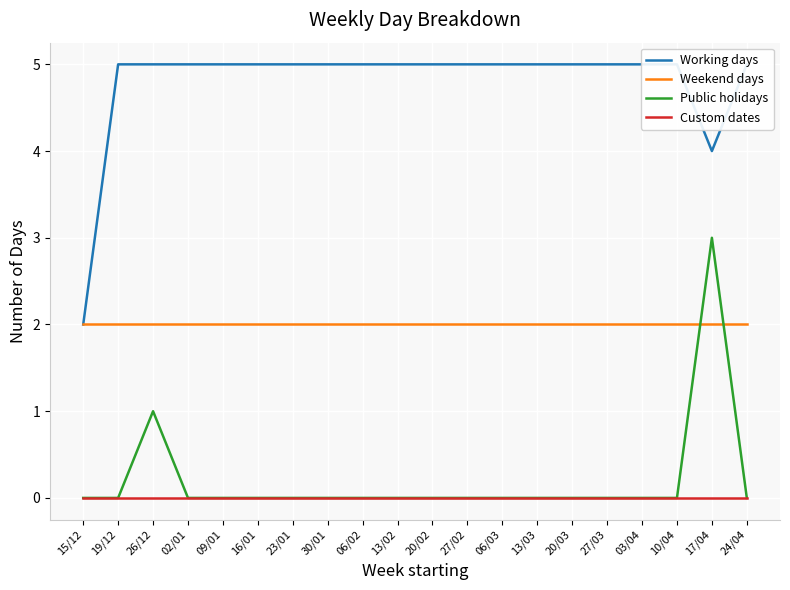

The value of Public holidays at 06/03 is 0. True or false?

True